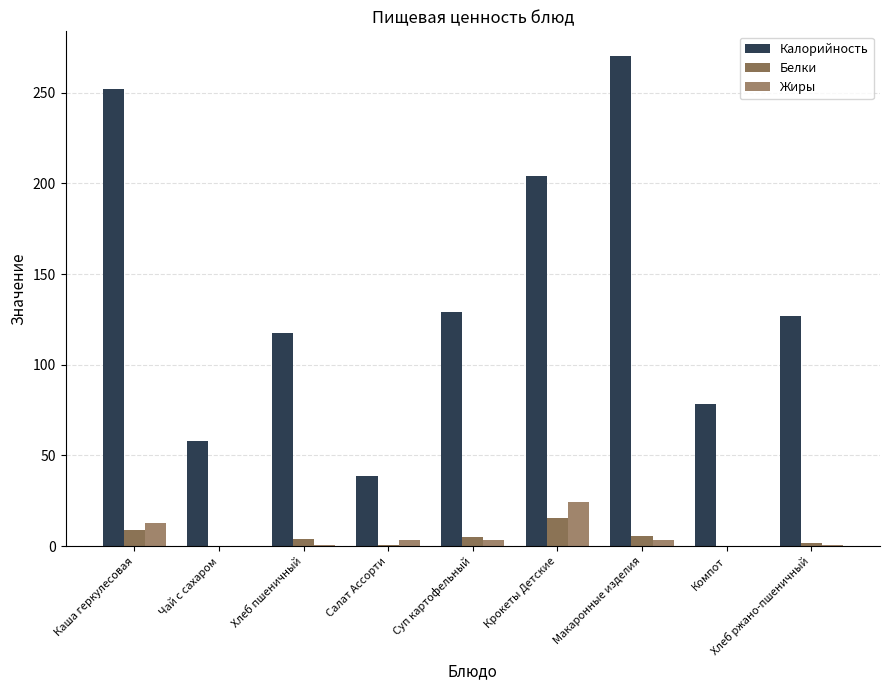

At how many categories does at least one series exceed 99?

6